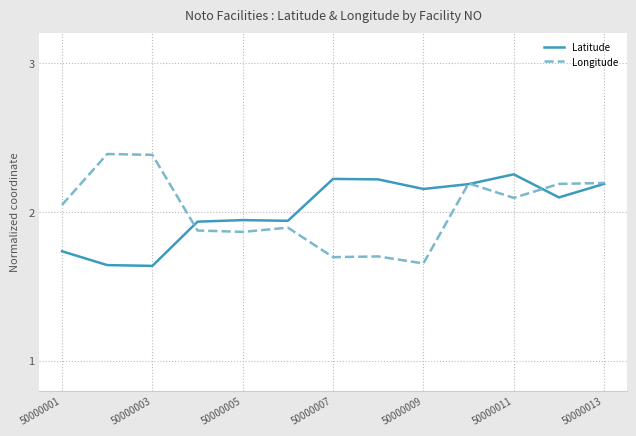

At how many categories does at least one series exceed 2?

10